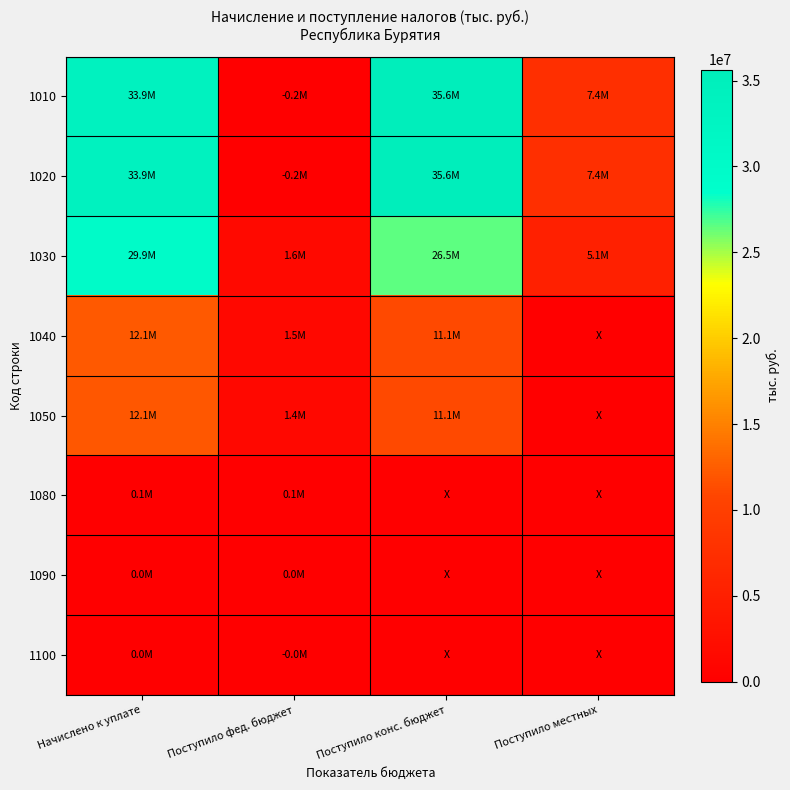

Reading left to right, transcribe all the data shown in this chart.

1010: Начислено к уплате=33899083	Поступило фед. бюджет=-156901	Поступило конс. бюджет=35642508	Поступило местных=7397036
1020: Начислено к уплате=33862112	Поступило фед. бюджет=-173550	Поступило конс. бюджет=35636926	Поступило местных=7397006
1030: Начислено к уплате=29861287	Поступило фед. бюджет=1554940	Поступило конс. бюджет=26517242	Поступило местных=5142651
1040: Начислено к уплате=12126782	Поступило фед. бюджет=1463708	Поступило конс. бюджет=11106148	Поступило местных=0
1050: Начислено к уплате=12069996	Поступило фед. бюджет=1388581	Поступило конс. бюджет=11106148	Поступило местных=0
1080: Начислено к уплате=55839	Поступило фед. бюджет=82269	Поступило конс. бюджет=0	Поступило местных=0
1090: Начислено к уплате=647	Поступило фед. бюджет=1057	Поступило конс. бюджет=0	Поступило местных=0
1100: Начислено к уплате=300	Поступило фед. бюджет=-8199	Поступило конс. бюджет=0	Поступило местных=0